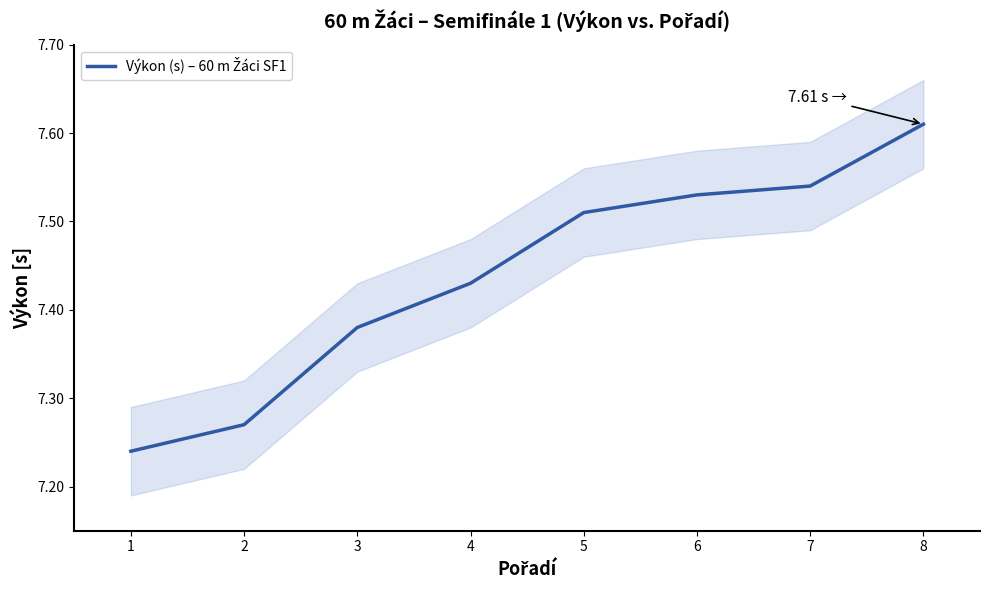

What is the smallest value displayed?

7.2